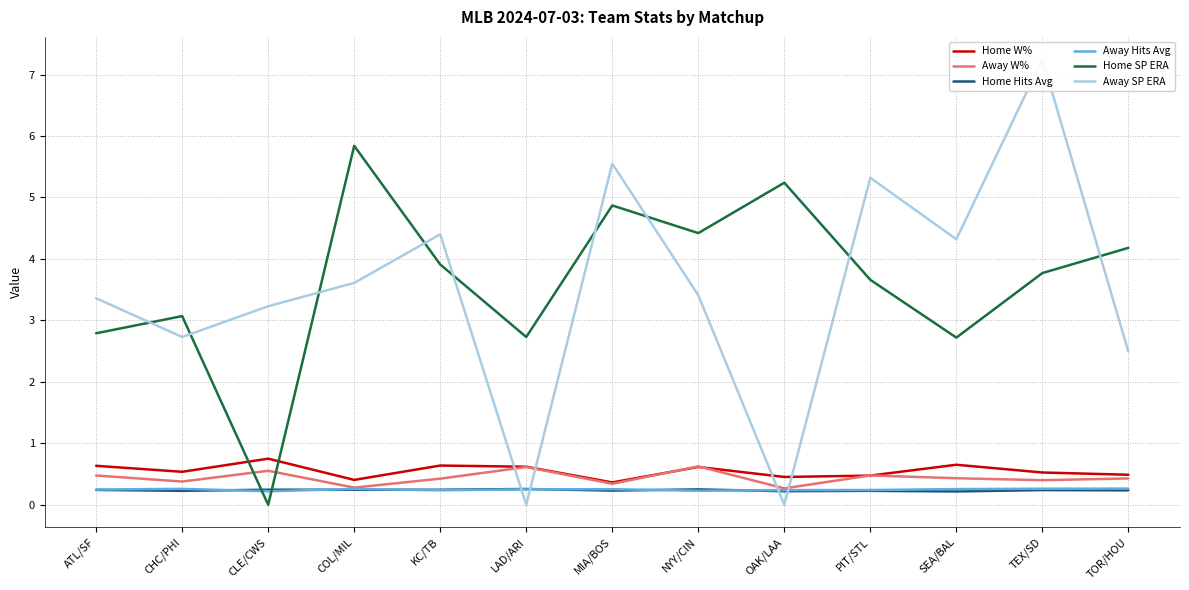

What are all the series names shown in the legend?

Home W%, Away W%, Home Hits Avg, Away Hits Avg, Home SP ERA, Away SP ERA